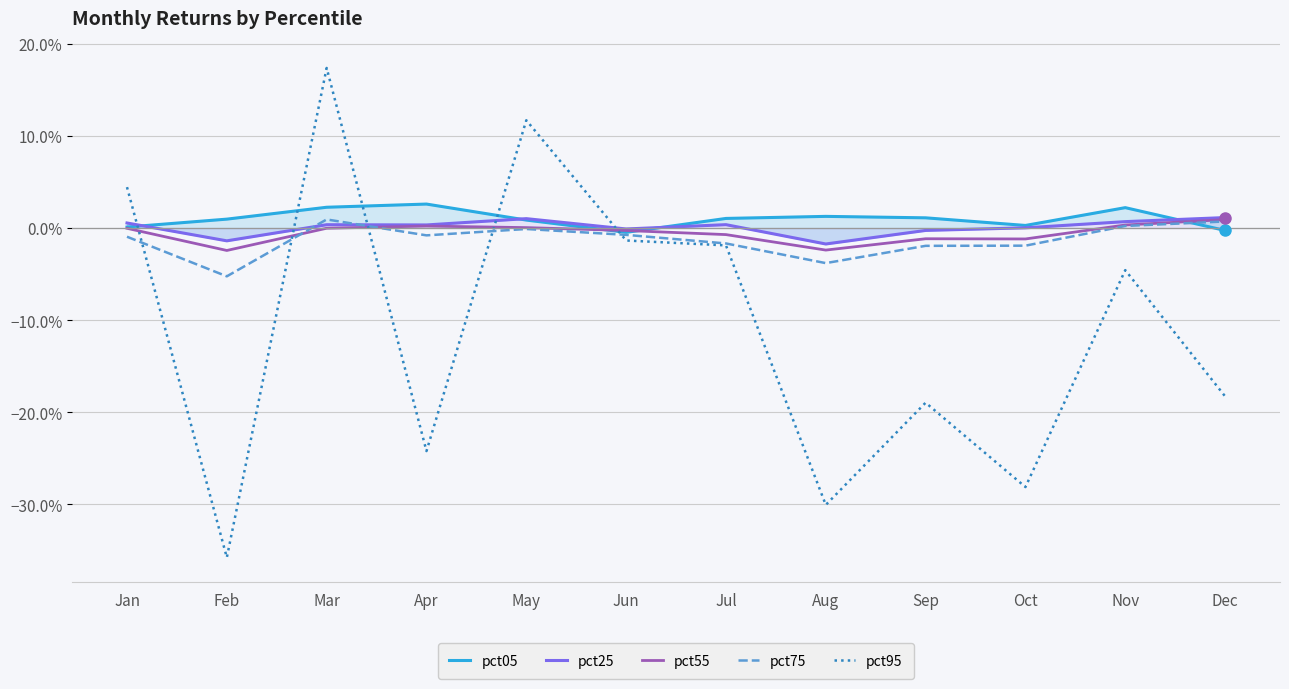

Between which two adjacent categories do pct25 and pct95 first intersect?

Jan and Feb